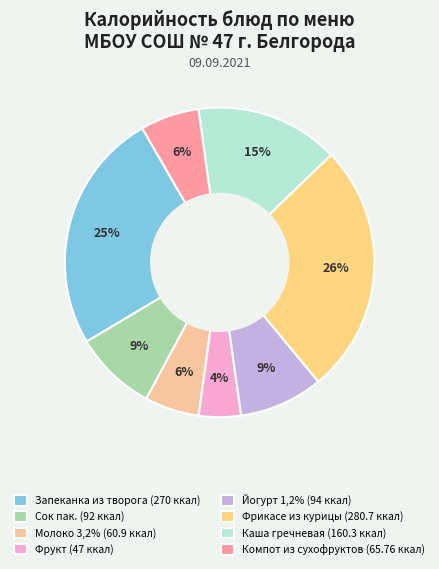

Between Каша гречневая and Фрикасе из курицы, which is larger?

Фрикасе из курицы